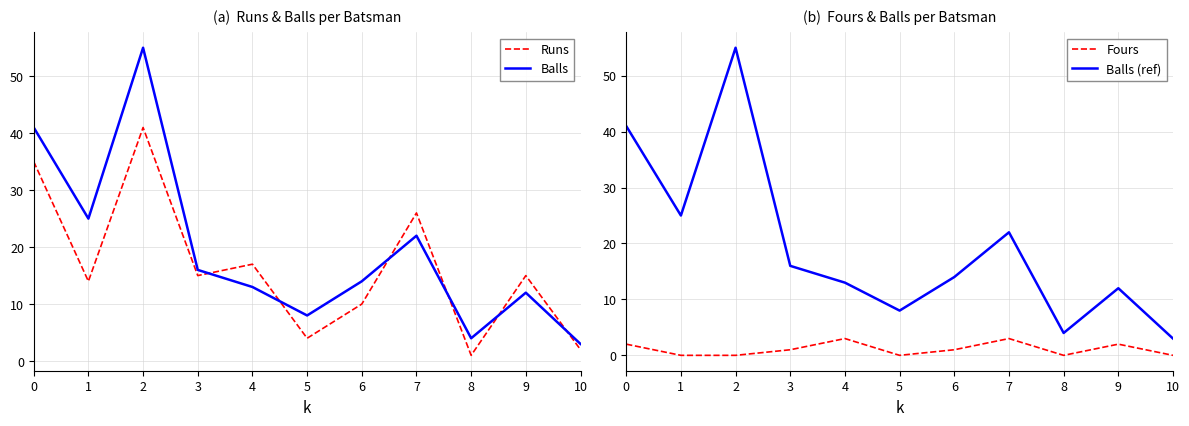

At which category is the sum across all series the highest?

2